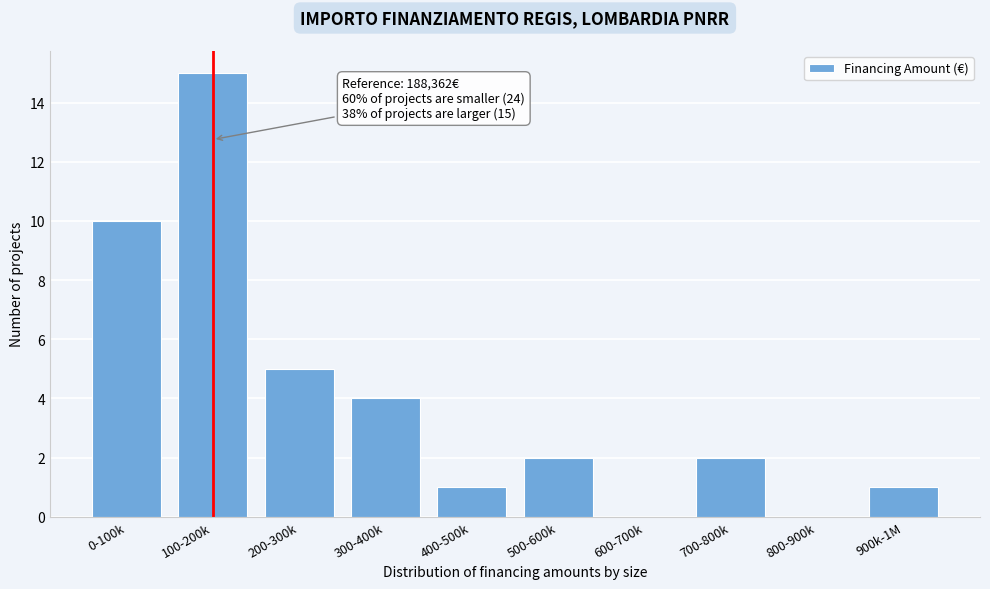

Reading left to right, transcribe all the data shown in this chart.

0-100k=10	100-200k=15	200-300k=5	300-400k=4	400-500k=1	500-600k=2	600-700k=0	700-800k=2	800-900k=0	900k-1M=1